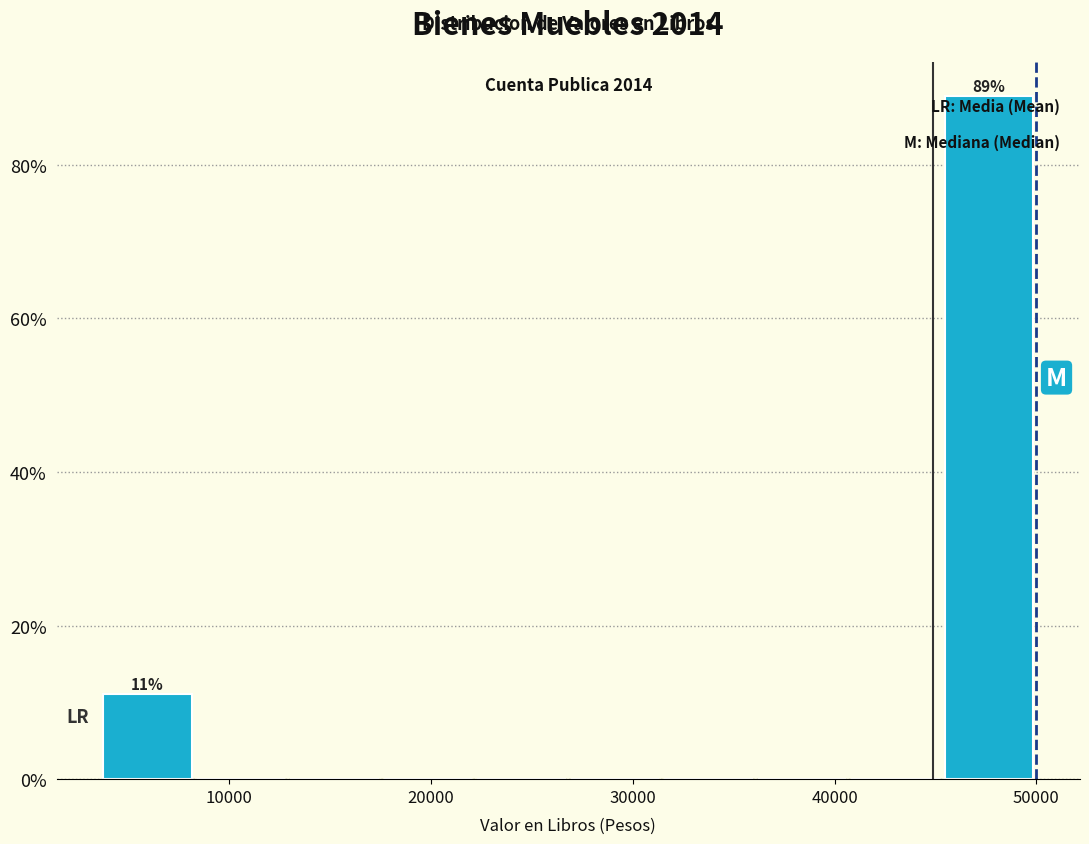

Which range on the x-axis has the tallest bar?

45000 to 50000